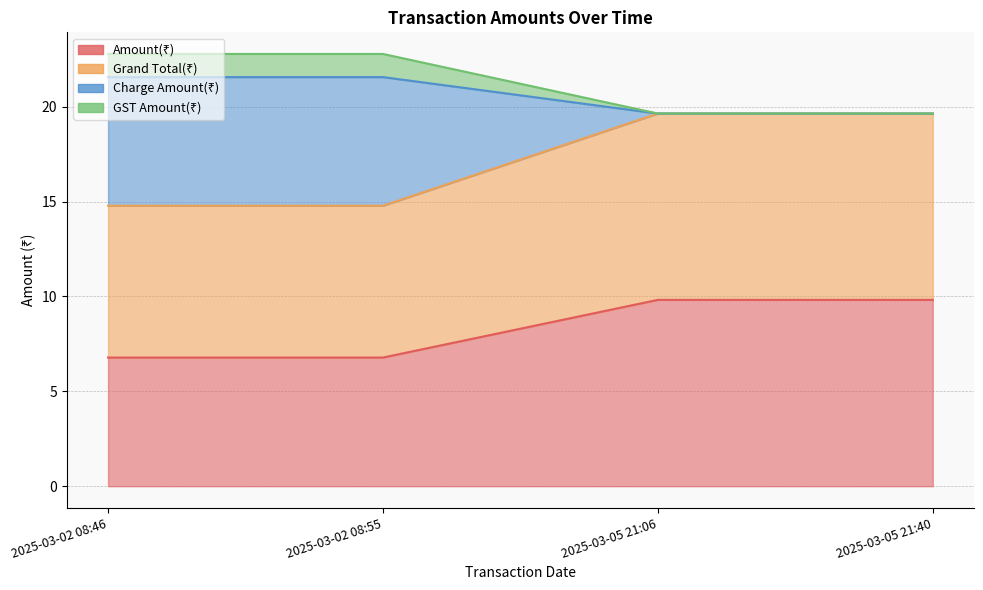

Is it true that Grand Total(₹) equals 4.2 at 2025-03-02 08:55?

False